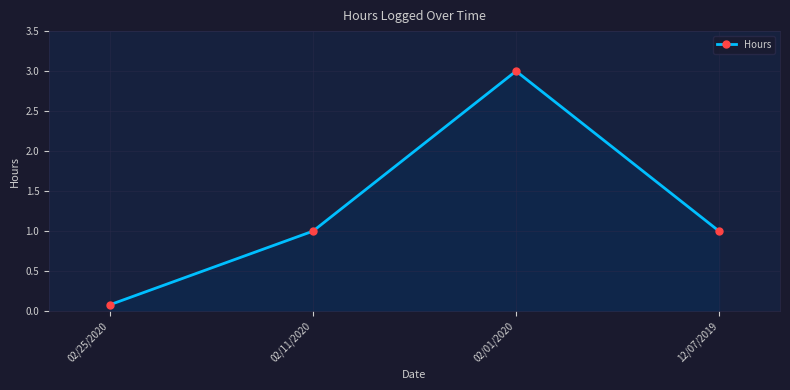

What is the difference between the maximum and minimum values?

2.9